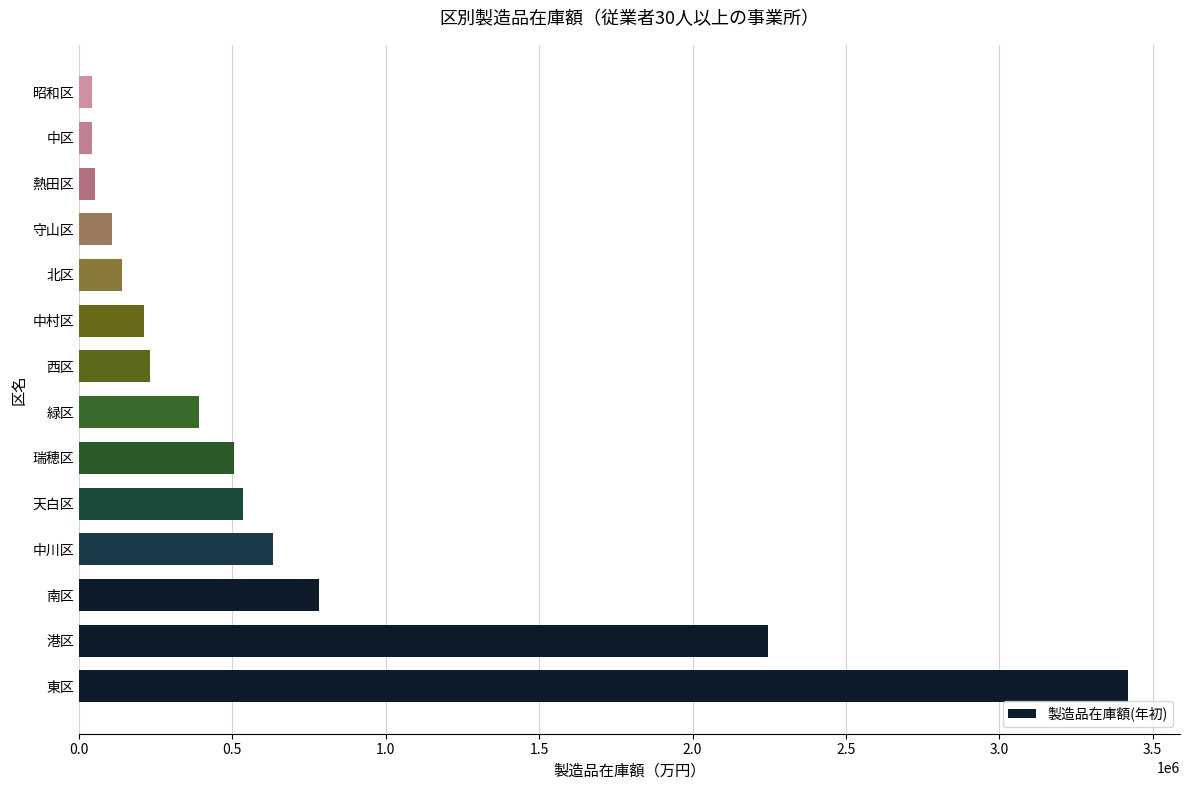

What is the sum of all values?

9331569